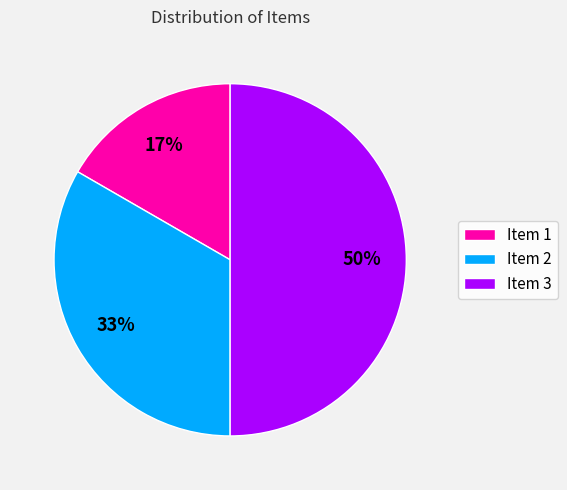

How many slices are in this pie chart?

3